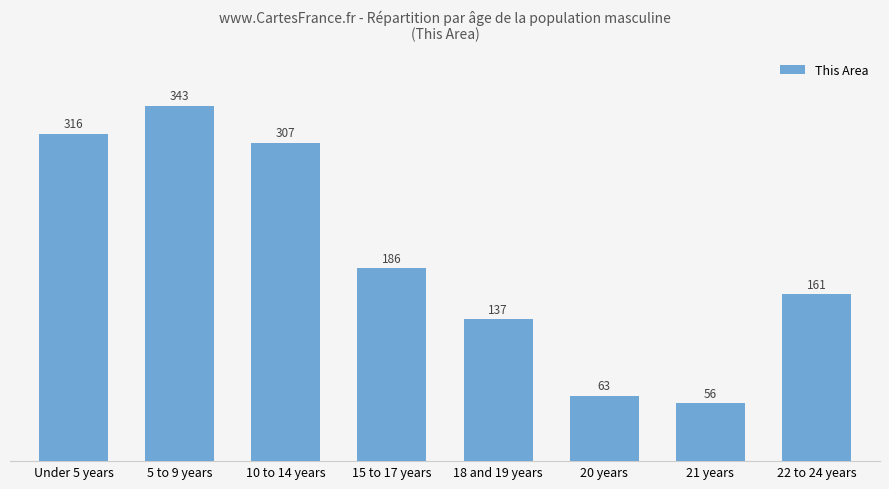

List the labels in order of value, smallest first.

21 years, 20 years, 18 and 19 years, 22 to 24 years, 15 to 17 years, 10 to 14 years, Under 5 years, 5 to 9 years